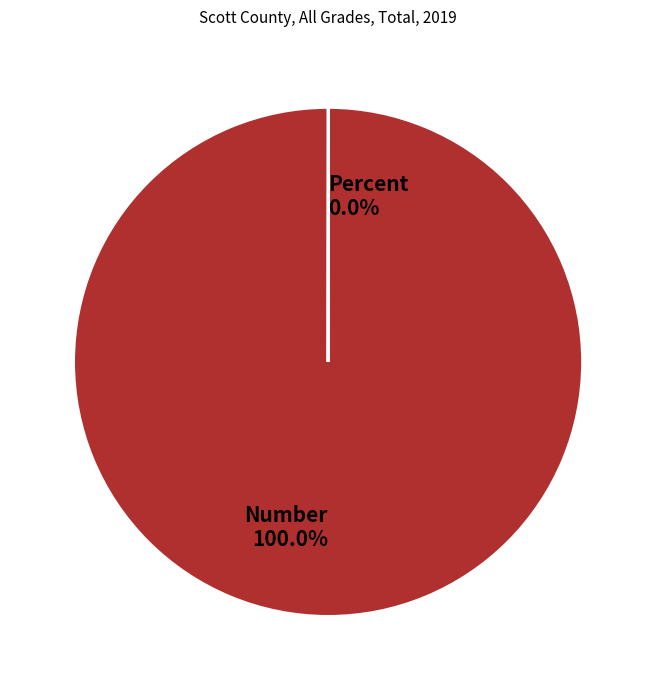

To the nearest percent, what percentage of the pie is Number?

100%